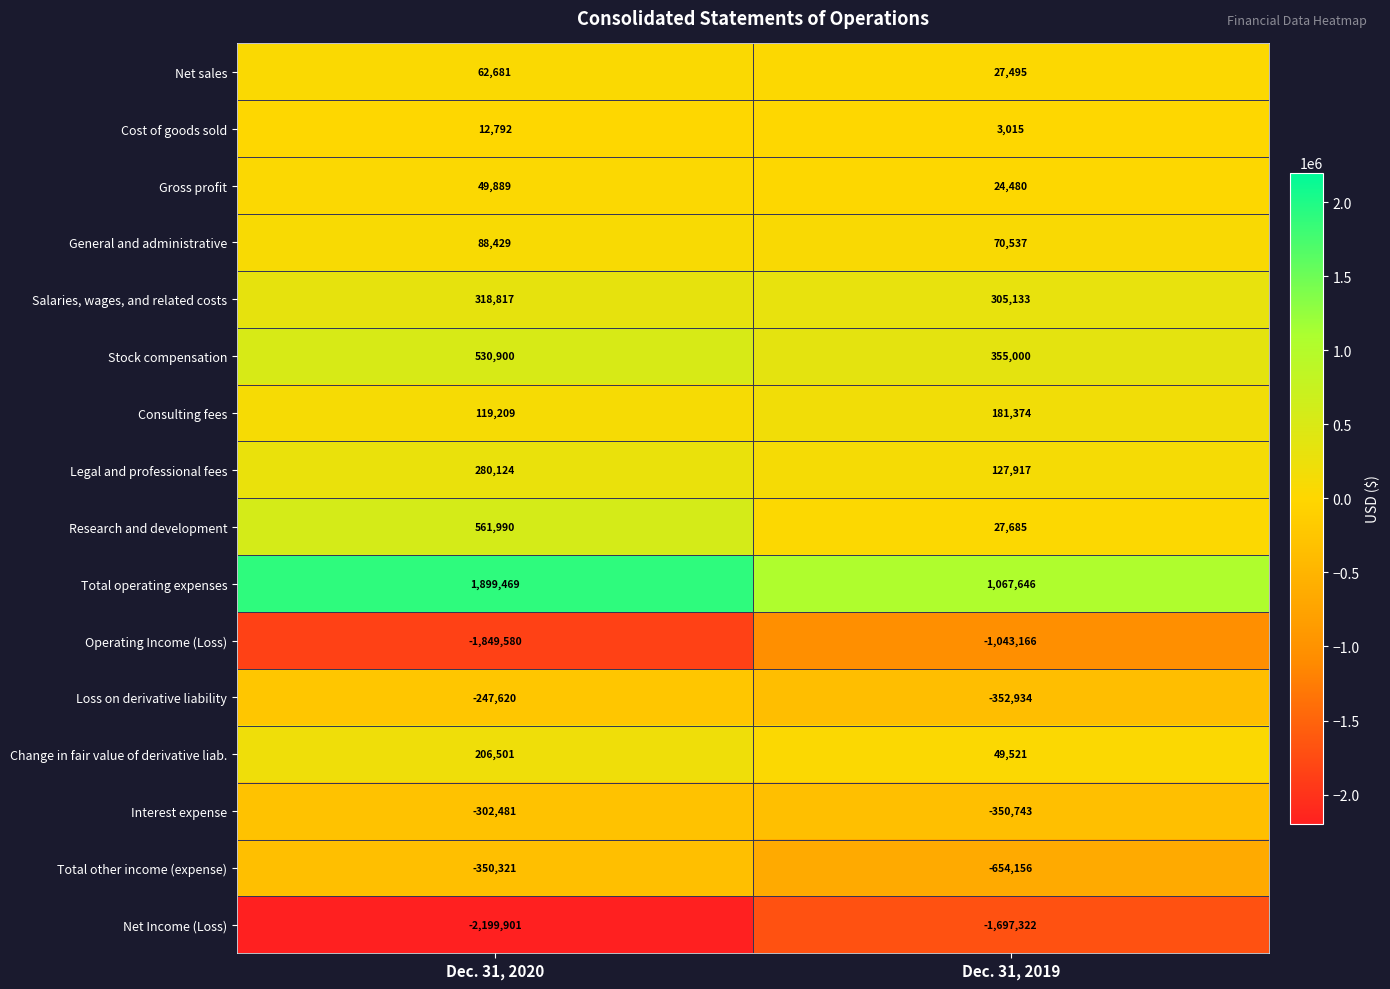

What is the total value across all series at Dec. 31, 2020?

-819102